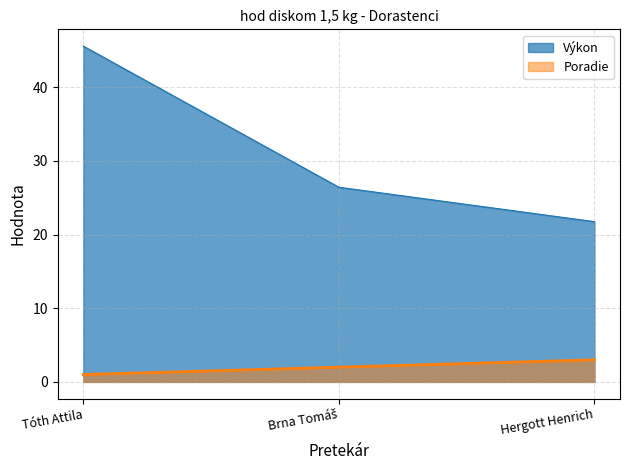

What is the average value of the Poradie series?

2.0